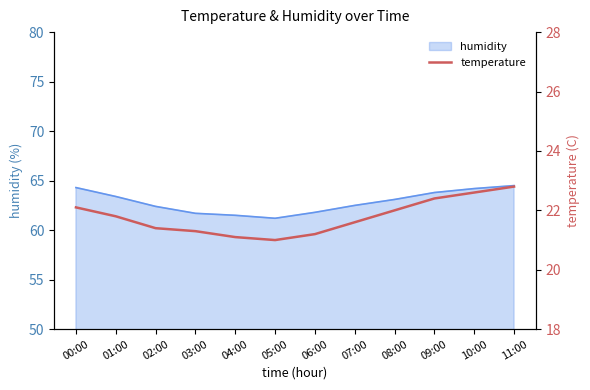

What is the value of the 11th point from the left?

22.6